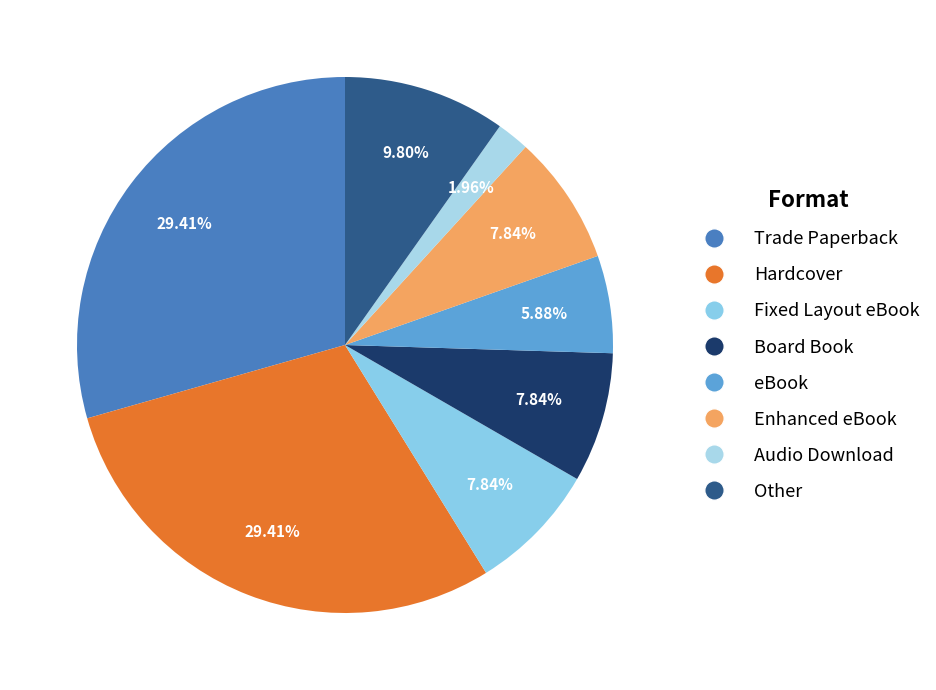

What is the smallest slice in the pie chart?

Audio Download